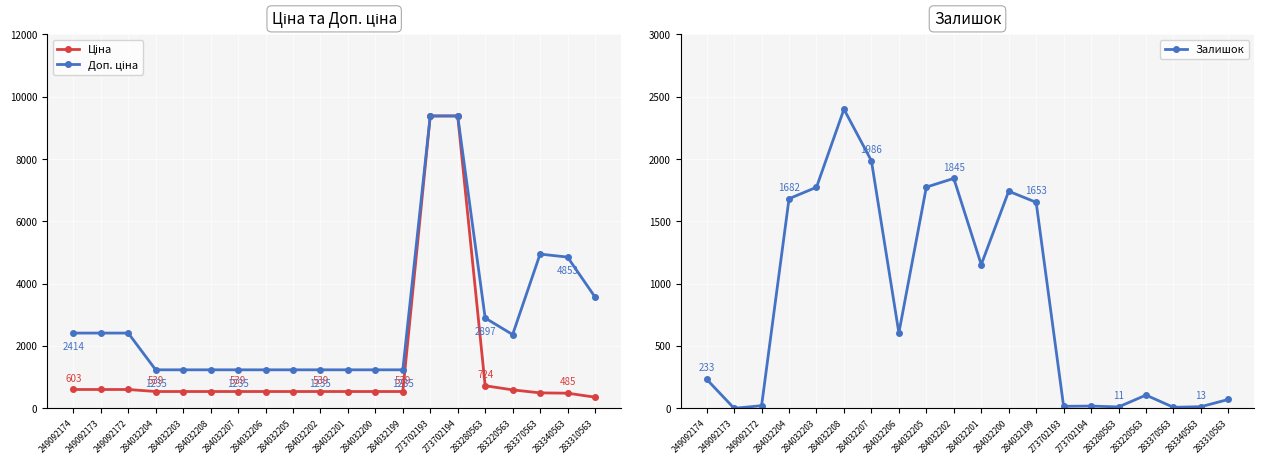

What is the approximate value of Доп. ціна at 284032199?

1235.4